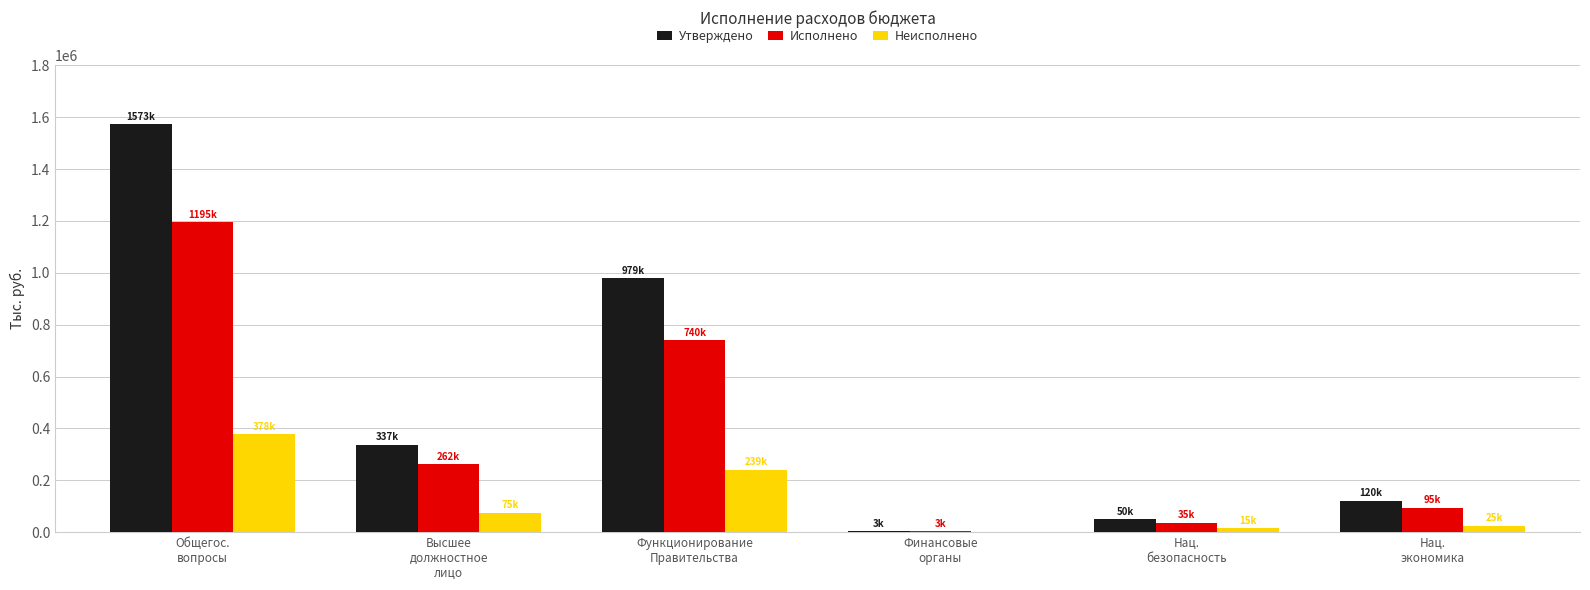

What is the highest value of the Исполнено series?

1194924.7